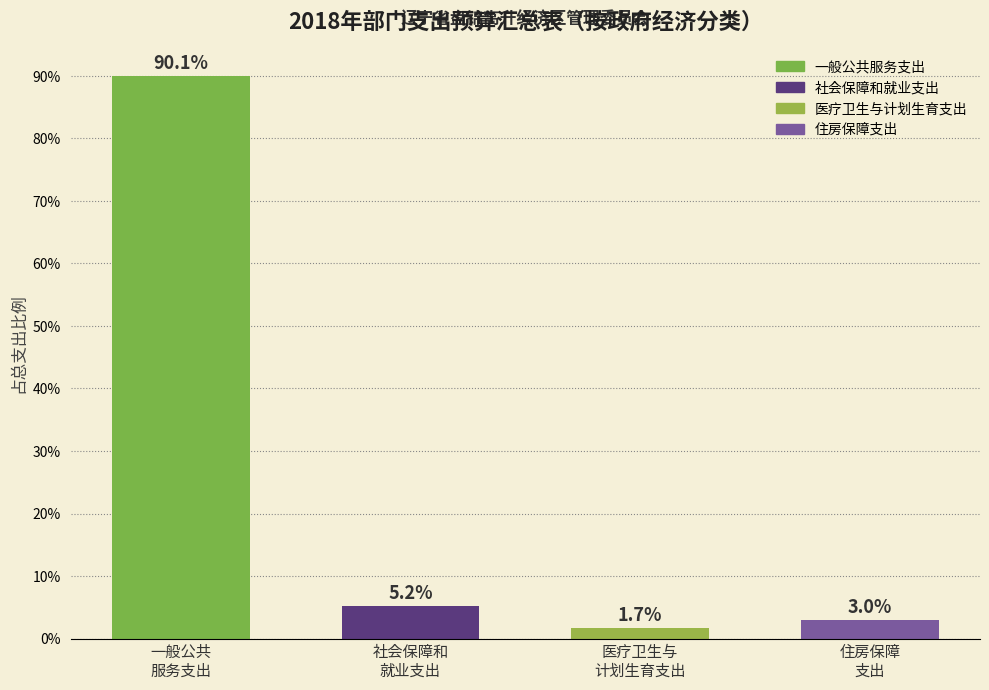

Reading left to right, list all the values displayed in this chart.

90.1	5.2	1.7	3.0